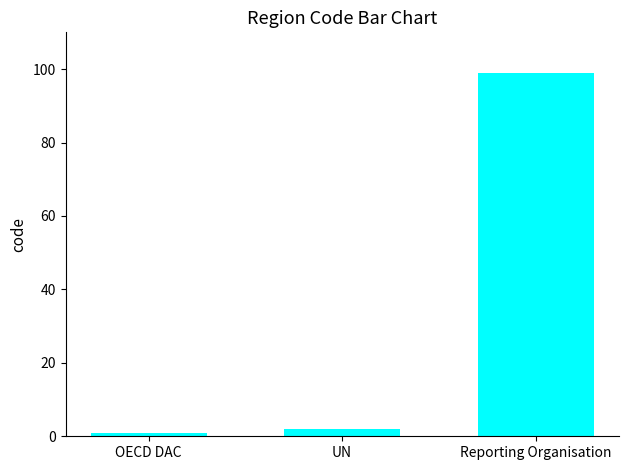

What is the average value?

34